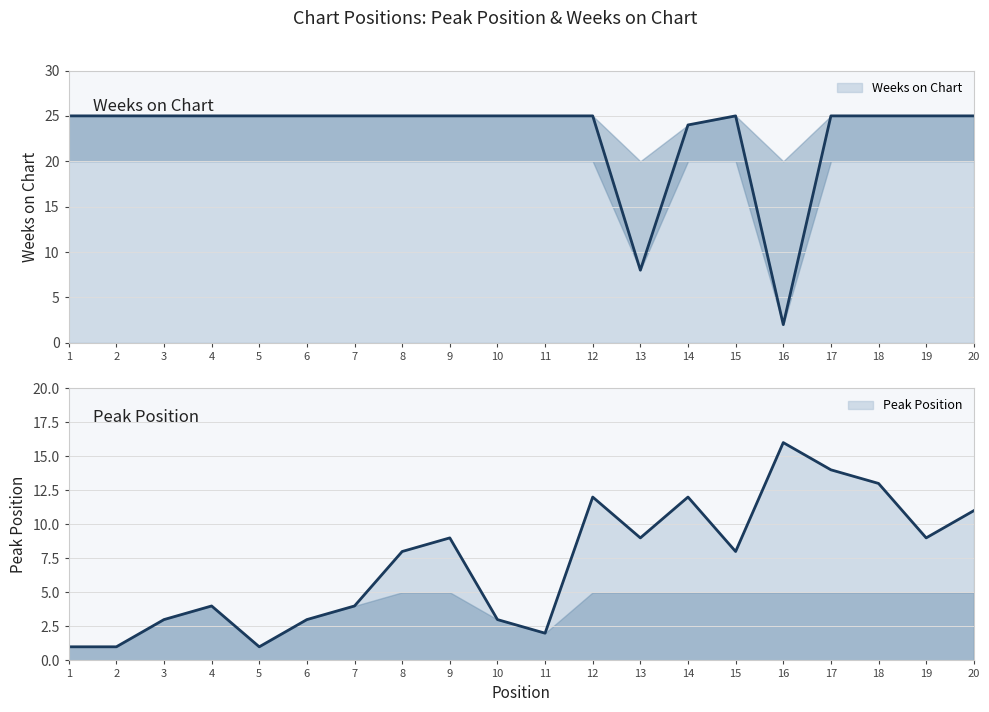

At which label is Peak Position closest to 8?

8